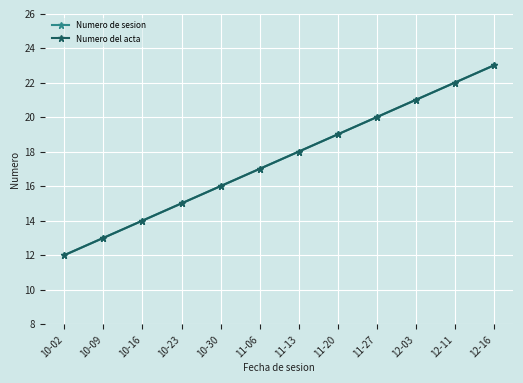

Does the chart have visible grid lines?

Yes